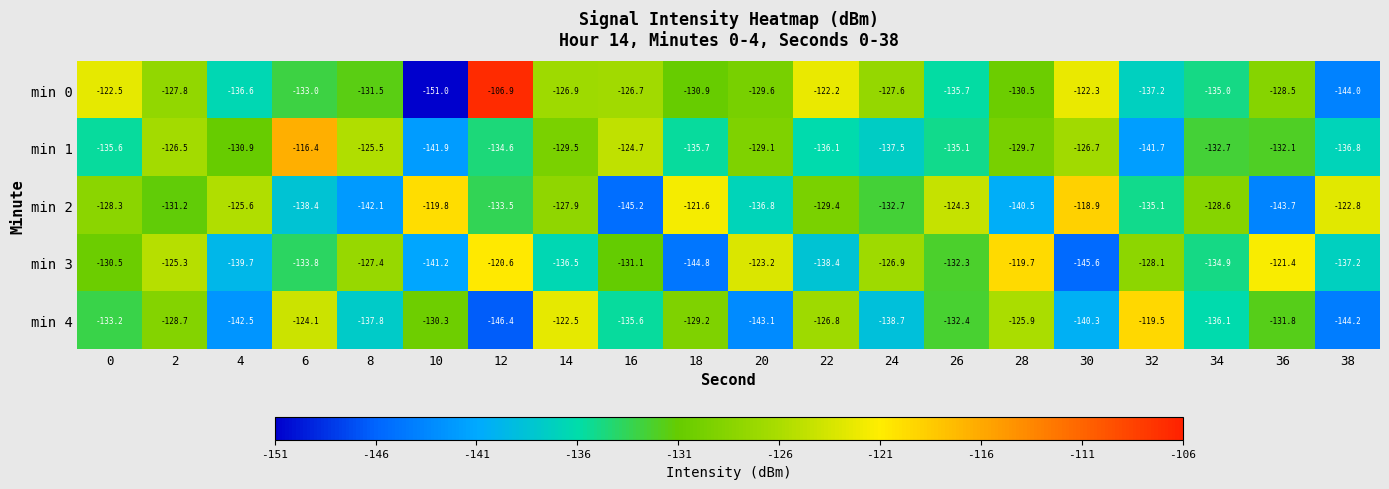

What is the minimum value shown in the chart?

-151.0